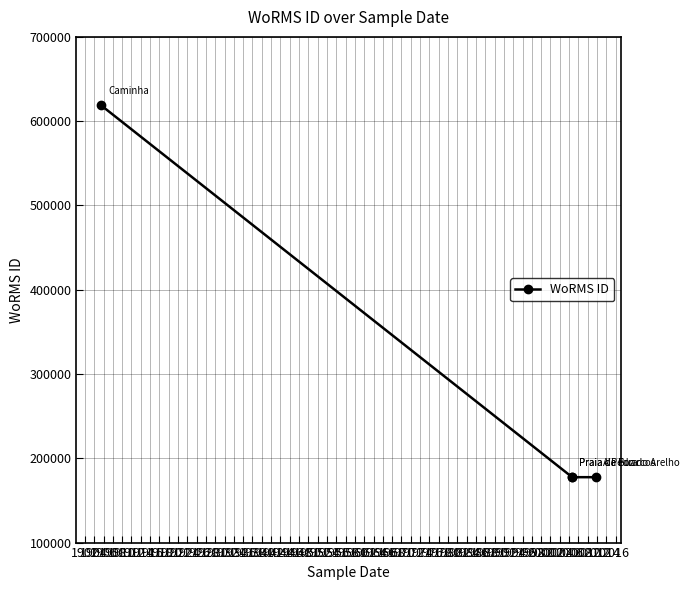

Is it true that the value at 1906 is 244099?

False